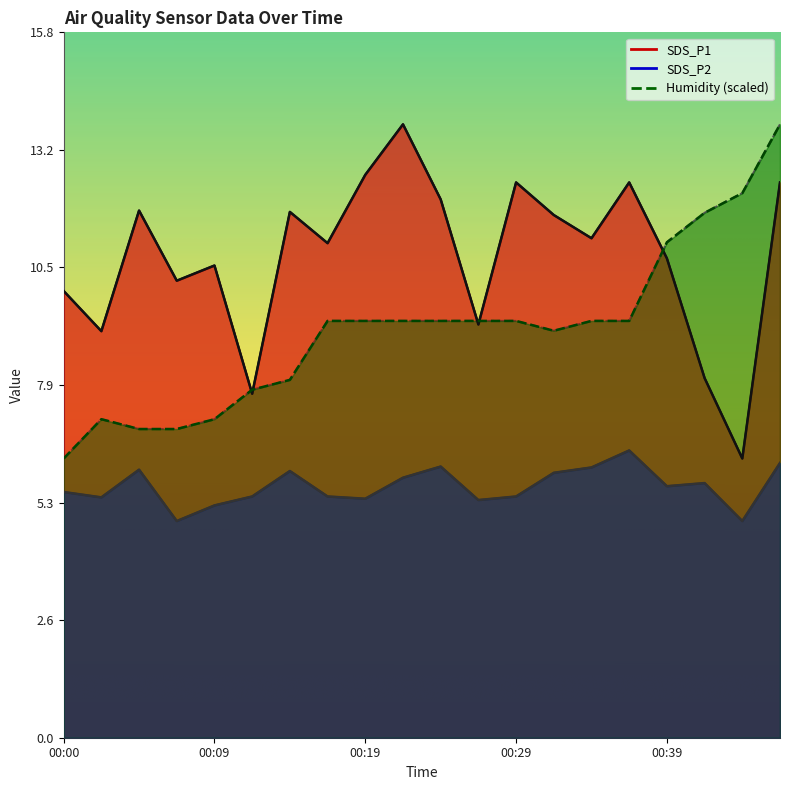

Which category has the highest value across all series?

00:22